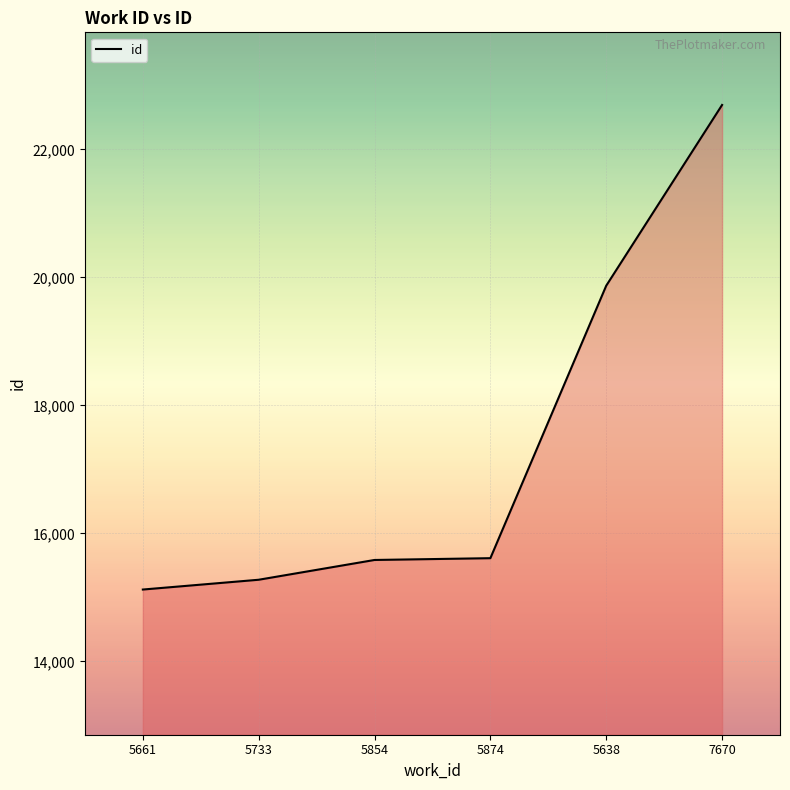

True or false: the data has more than 1 interior local peaks.

False